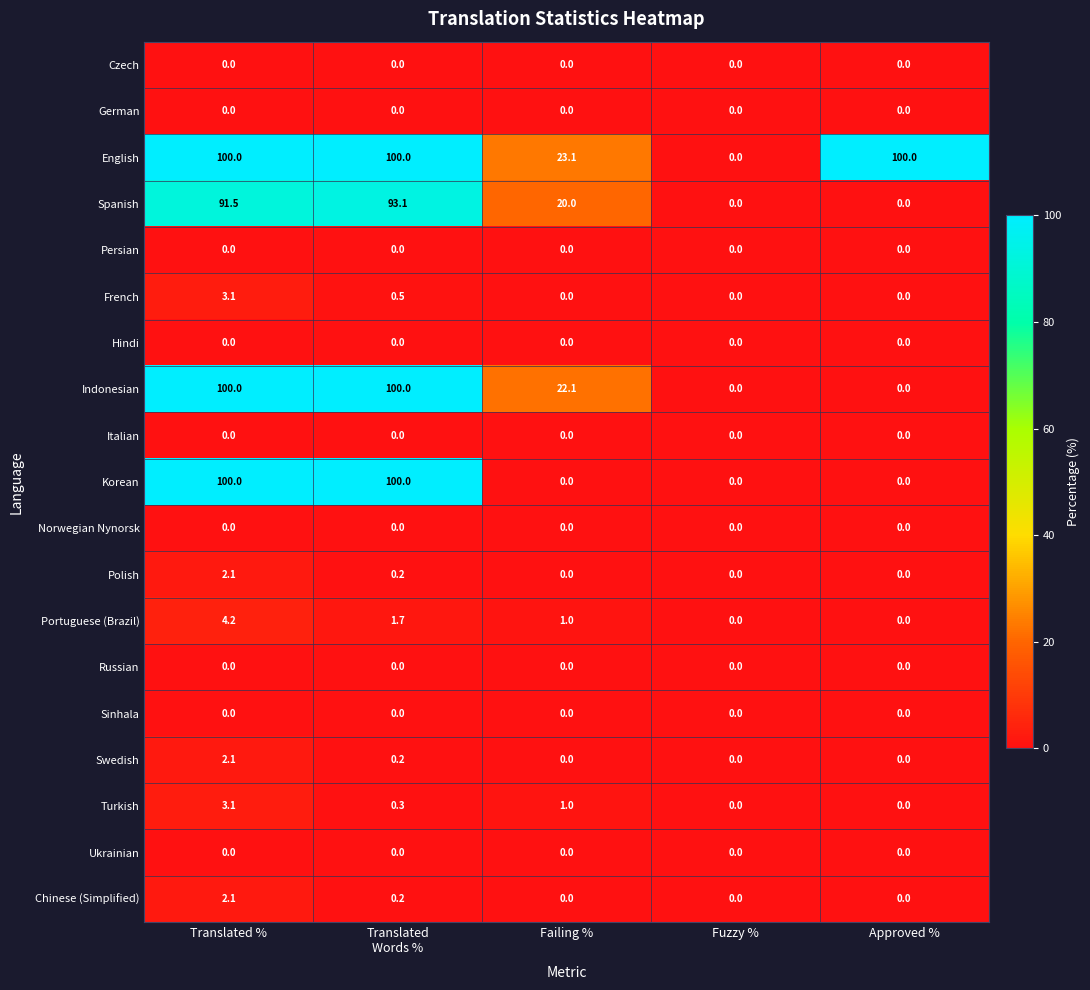

How many data points does each series have?

5